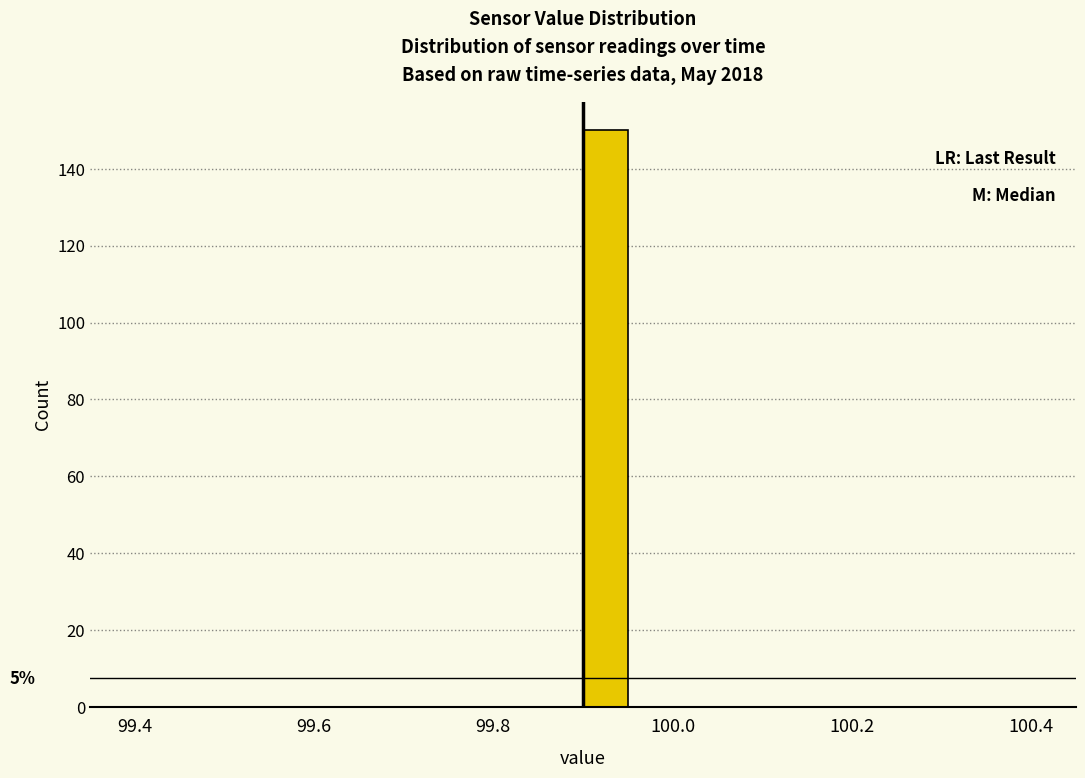

Read against the x-axis, roughly where is the centre of the tallest bar?

99.92